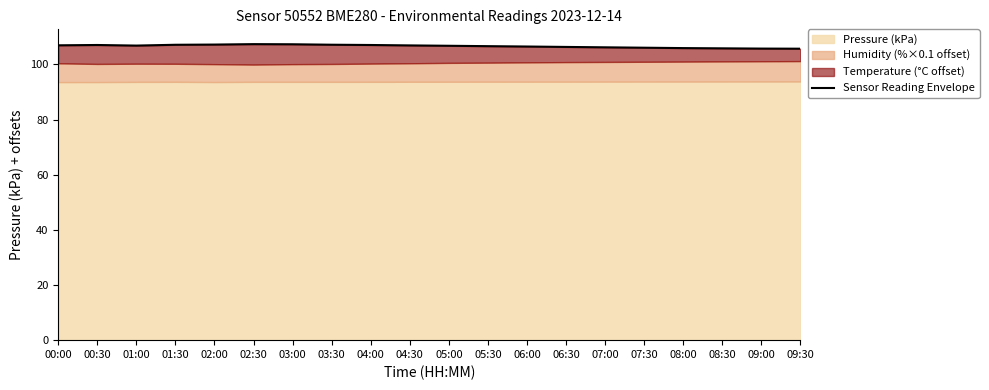

At which category does the chart reach its peak across all series?

02:30